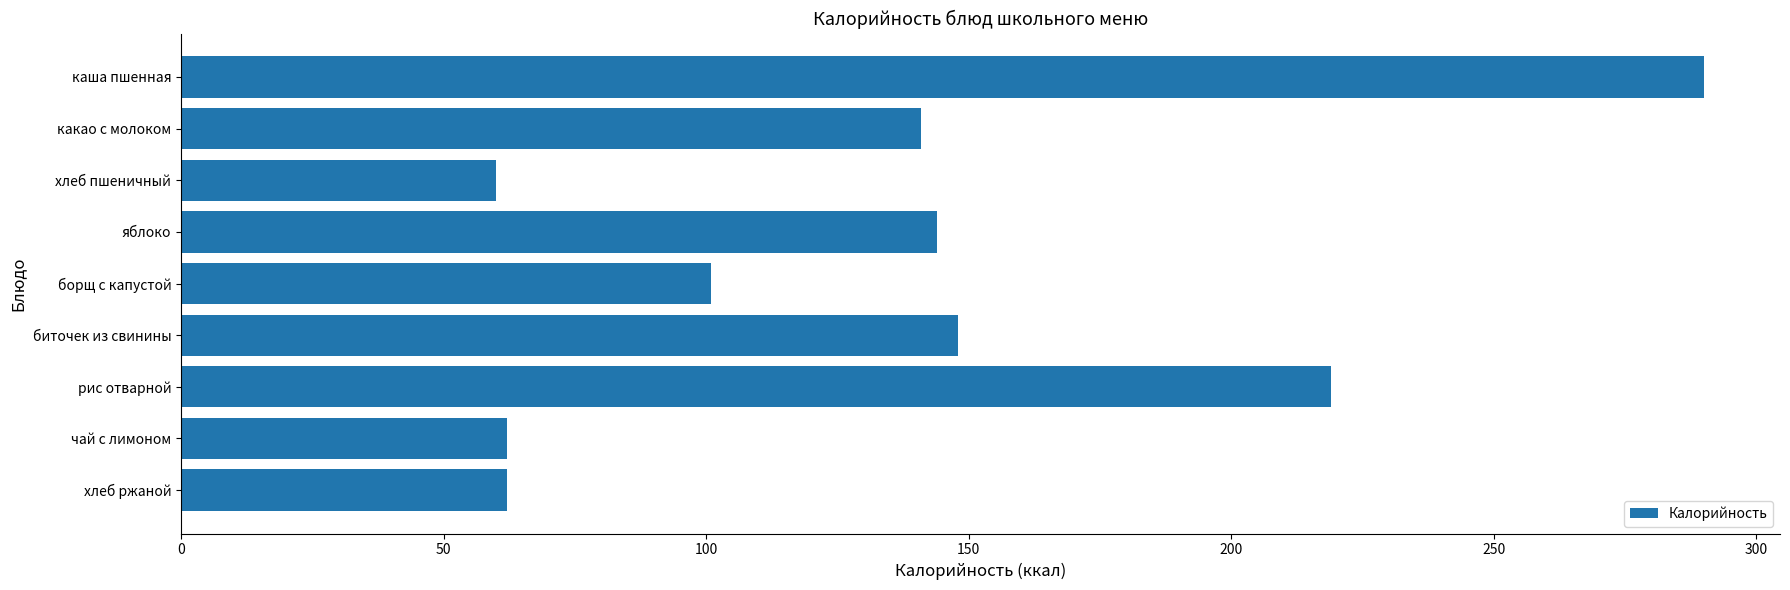

Reading bottom to top, list all the values displayed in this chart.

62	62	219	148	101	144	60	141	290